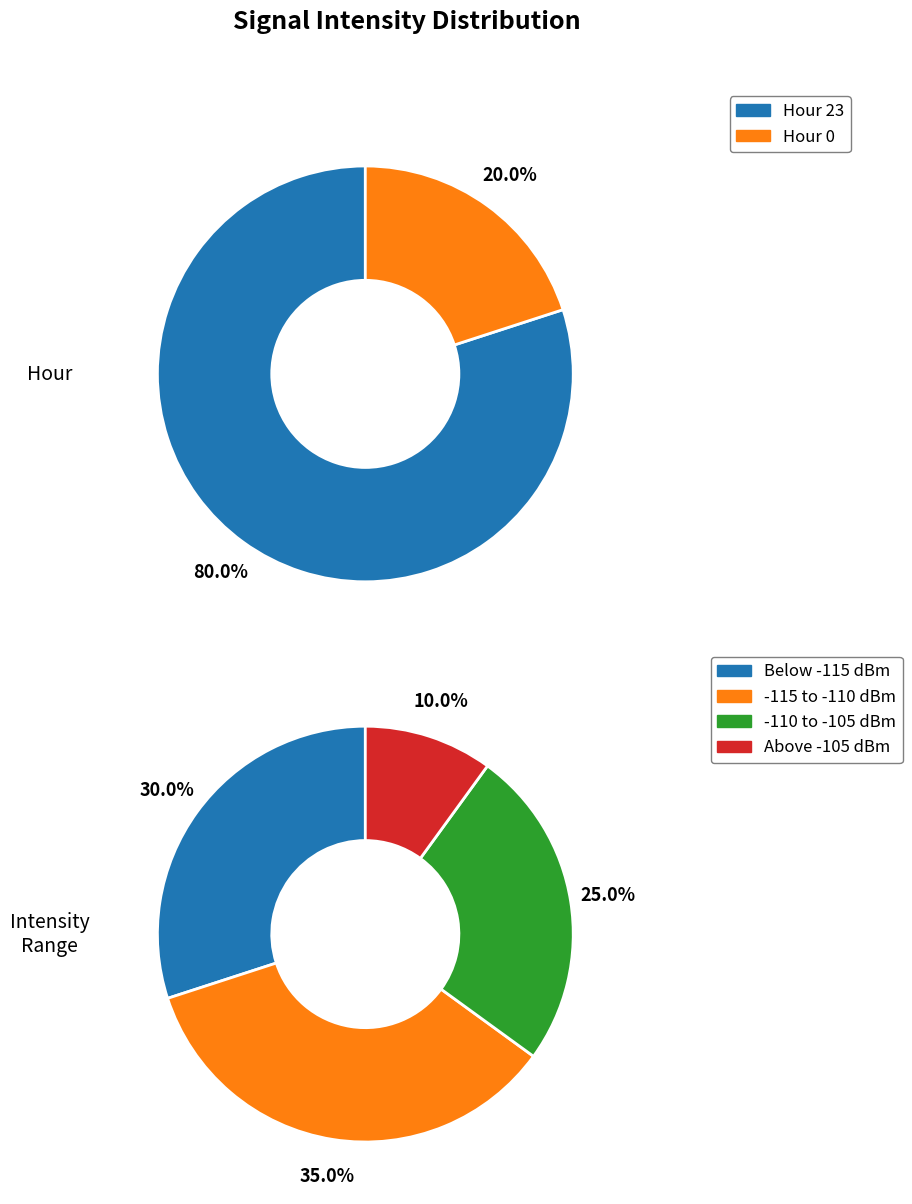

True or false: Hour 23 accounts for 71% of the total.

False